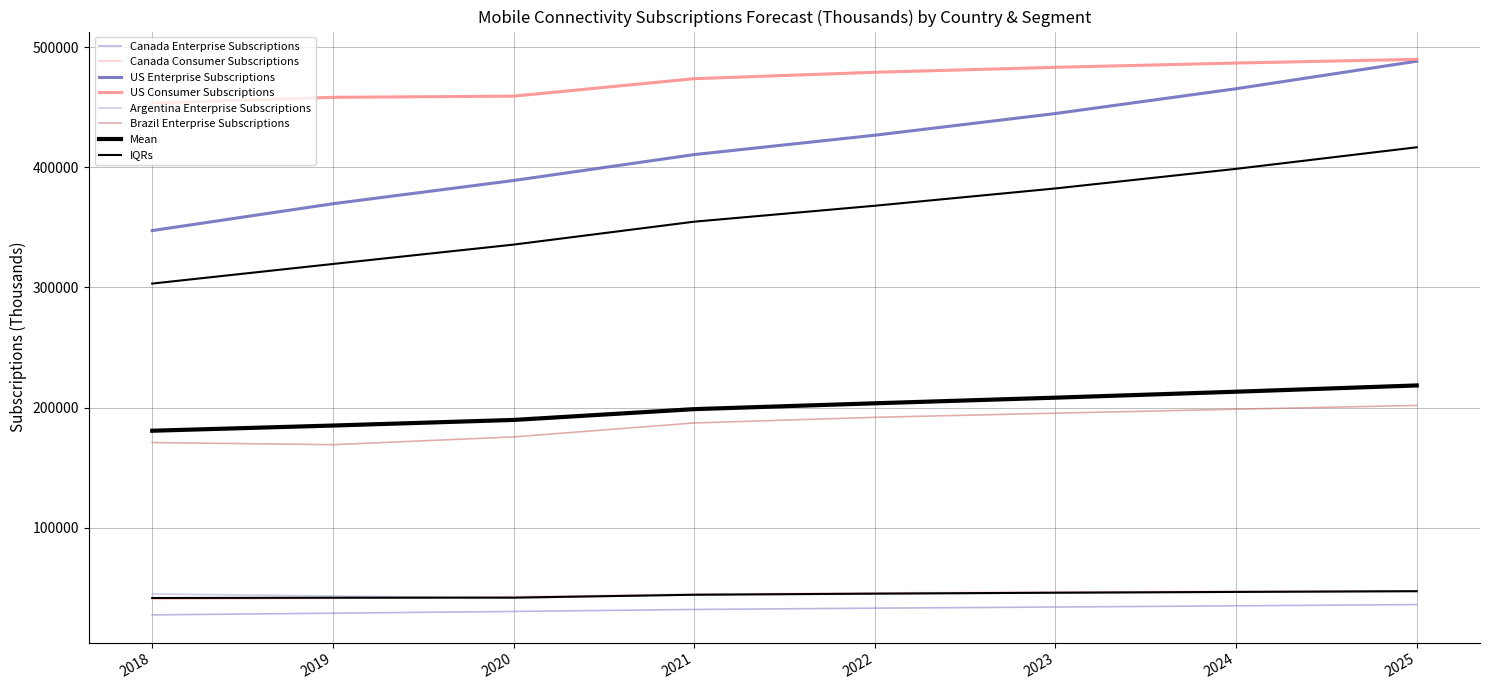

True or false: Canada Consumer Subscriptions and Canada Enterprise Subscriptions cross at least once.

False